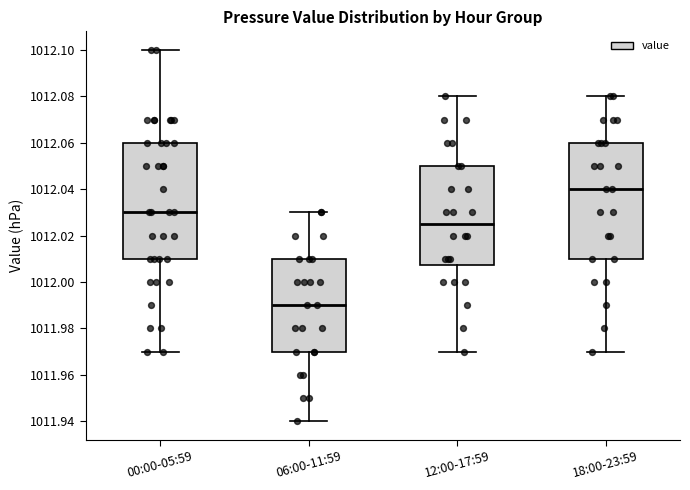

Where is the lower edge of the box for 12:00-17:59 on the y-axis? The values are not printed on the chart, so give them approximately, as read against the axis.

1012.008